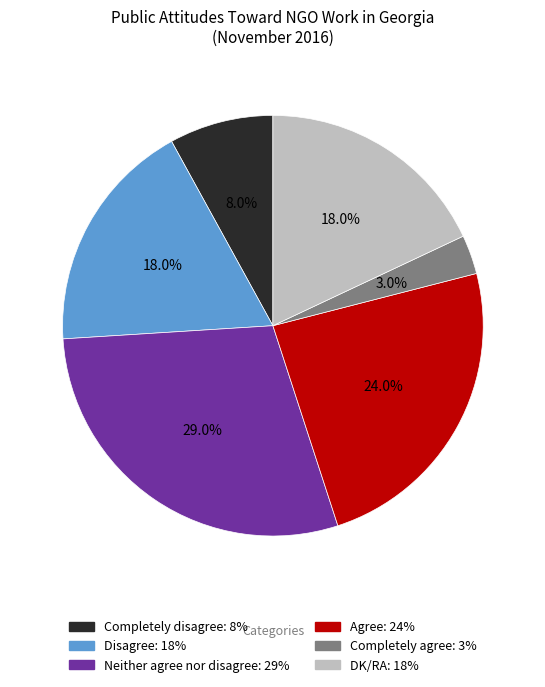

What is the smallest slice in the pie chart?

Completely agree